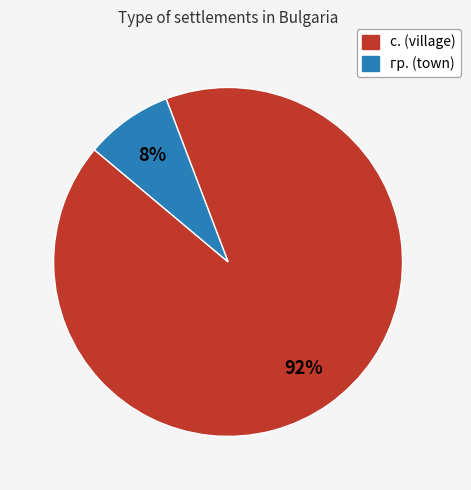

Do гр. (town) and с. (village) together represent more than half of the pie?

Yes